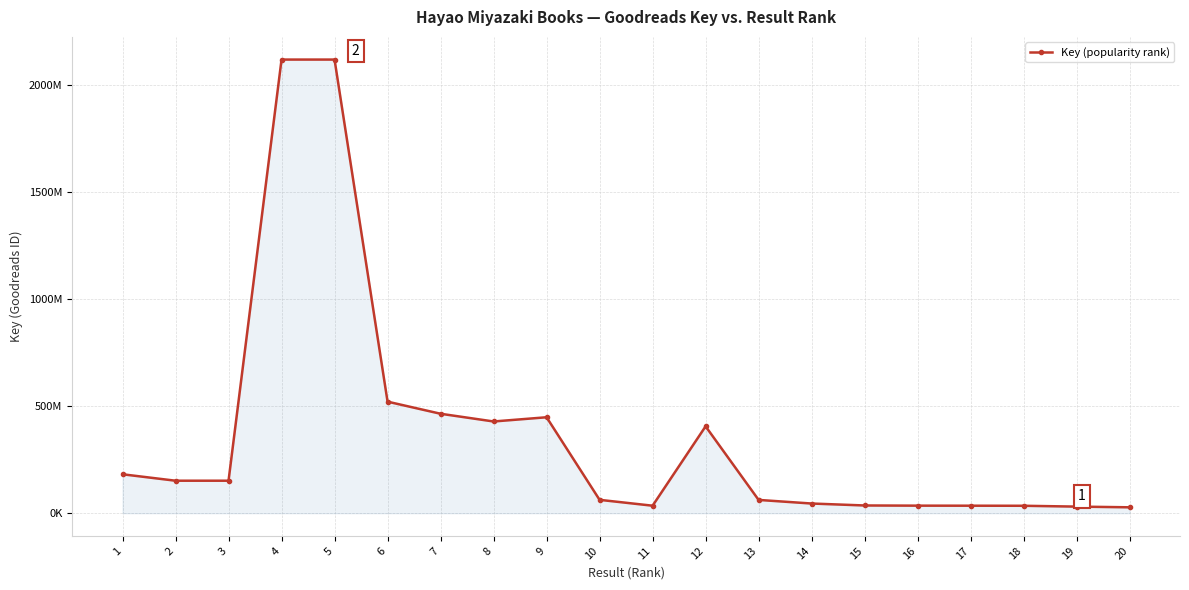

Is this an area chart (filled region under the line)?

Yes